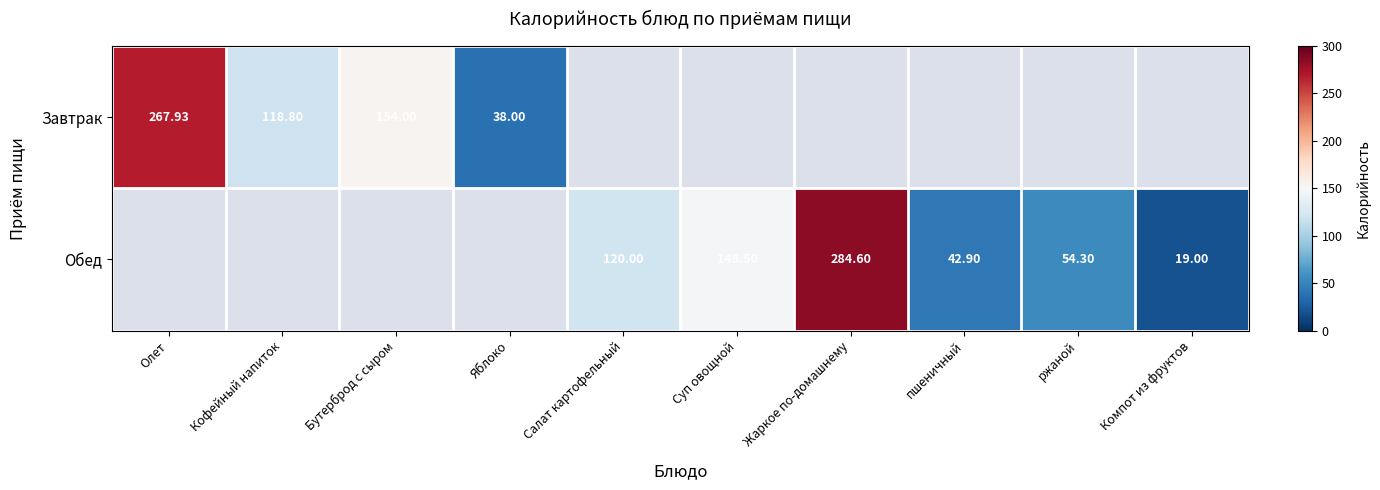

At which label is Завтрак closest to 152?

Бутерброд с сыром